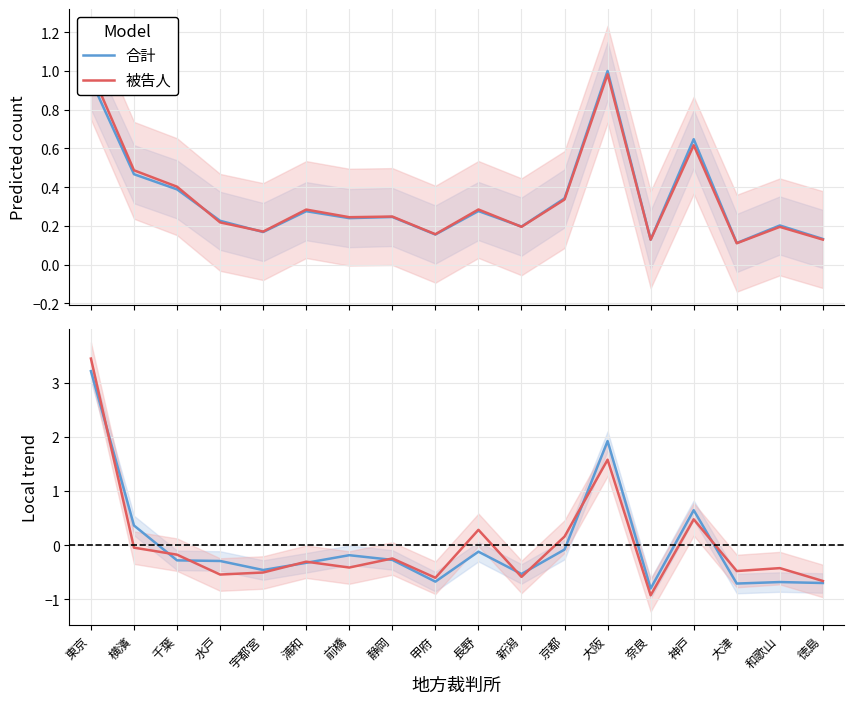

Which series has the largest total across all categories?

被告人